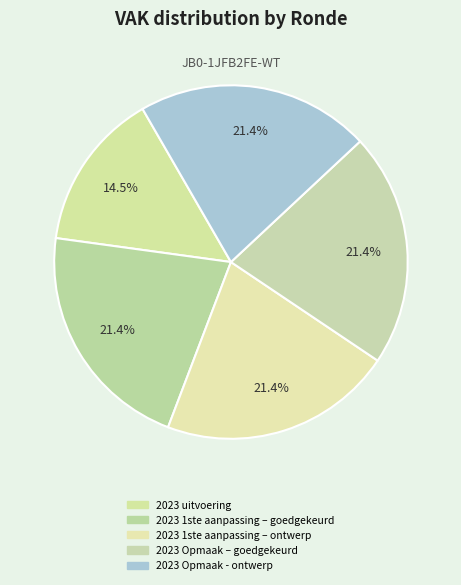

How many segments does this pie chart have?

5